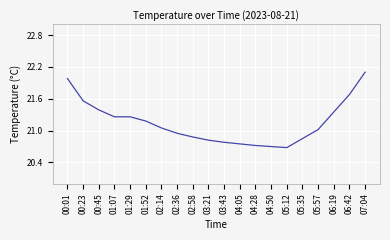

The chart shows a value of 20.9 at 05:35. True or false?

True